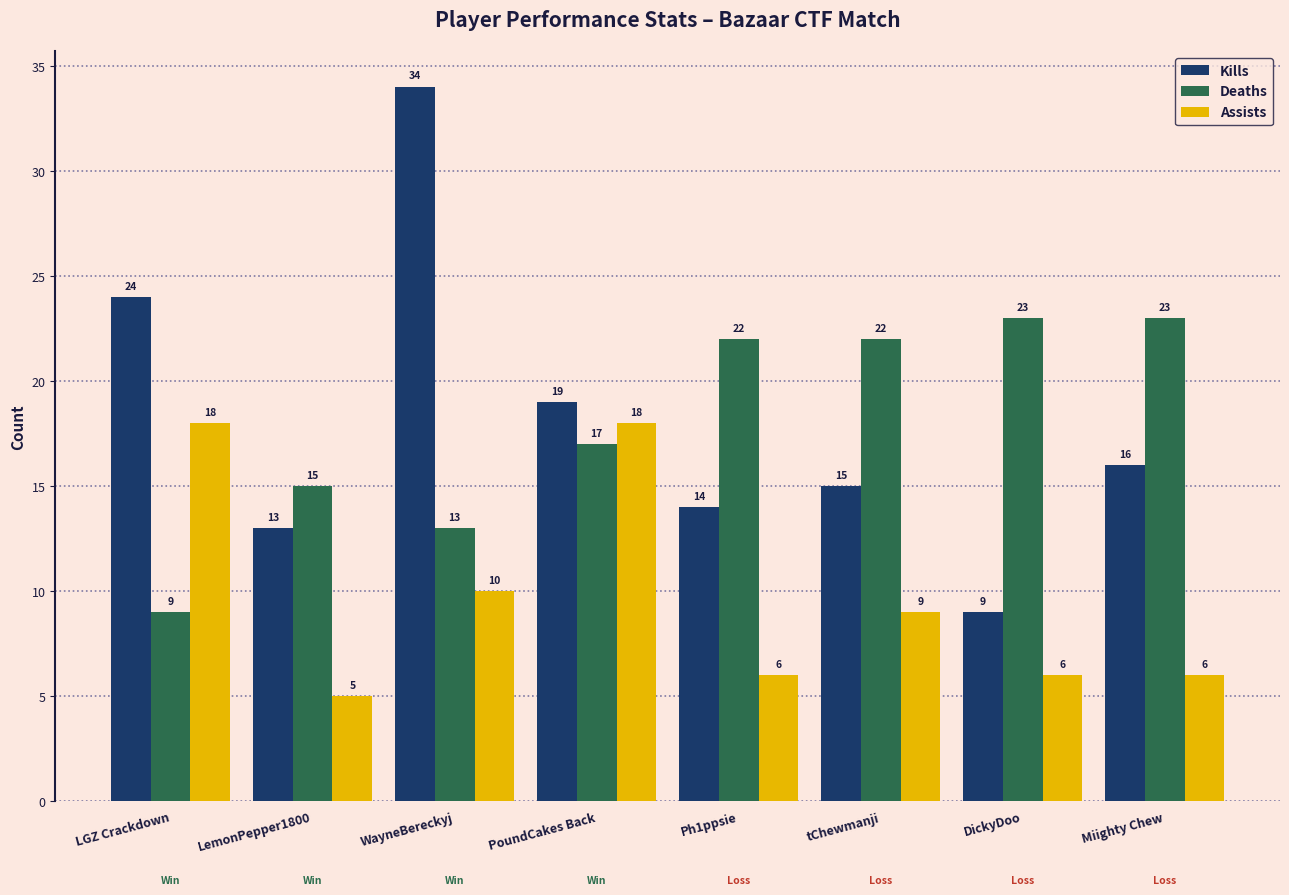

How many distinct data groups are displayed?

3